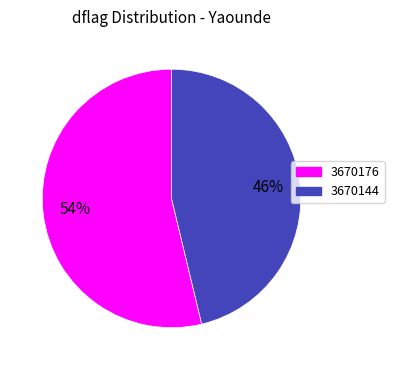

Which slice is the smallest?

3670144